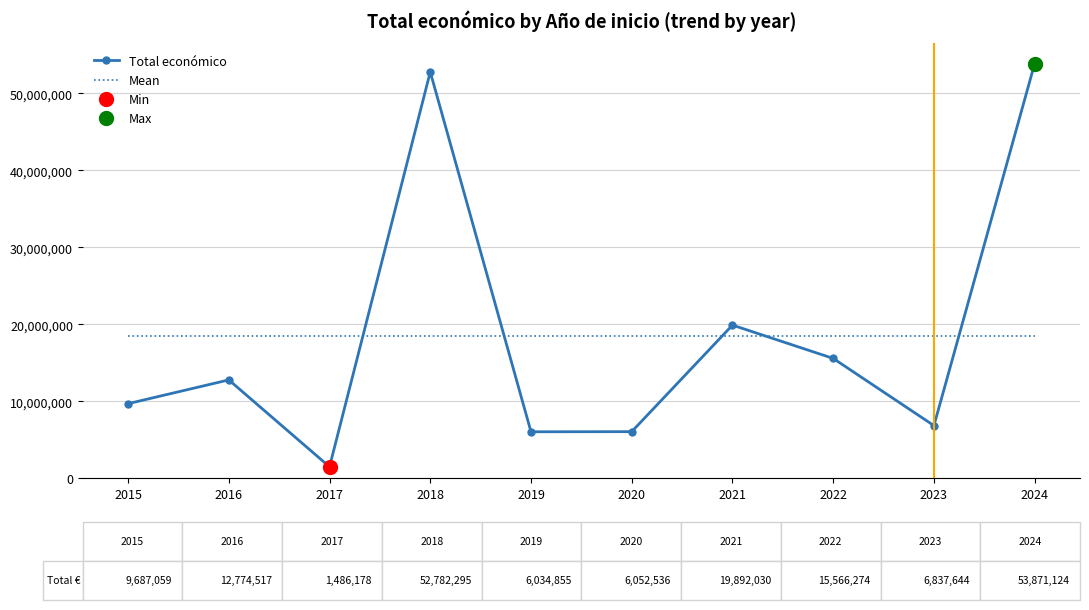

Where is the first local maximum for Total económico?

2016